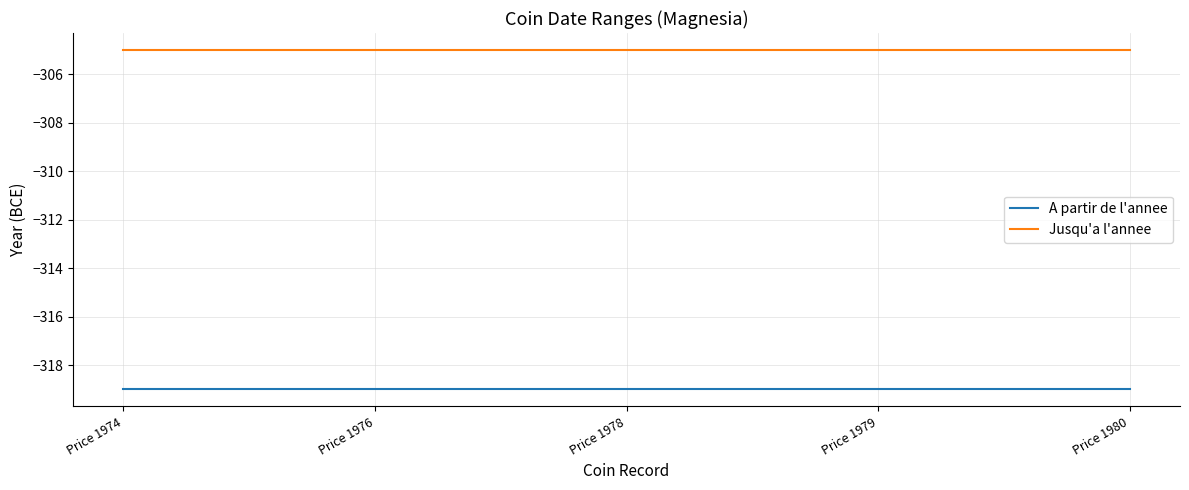

True or false: Jusqu'a l'annee has a value of -487 at Price 1974.

False